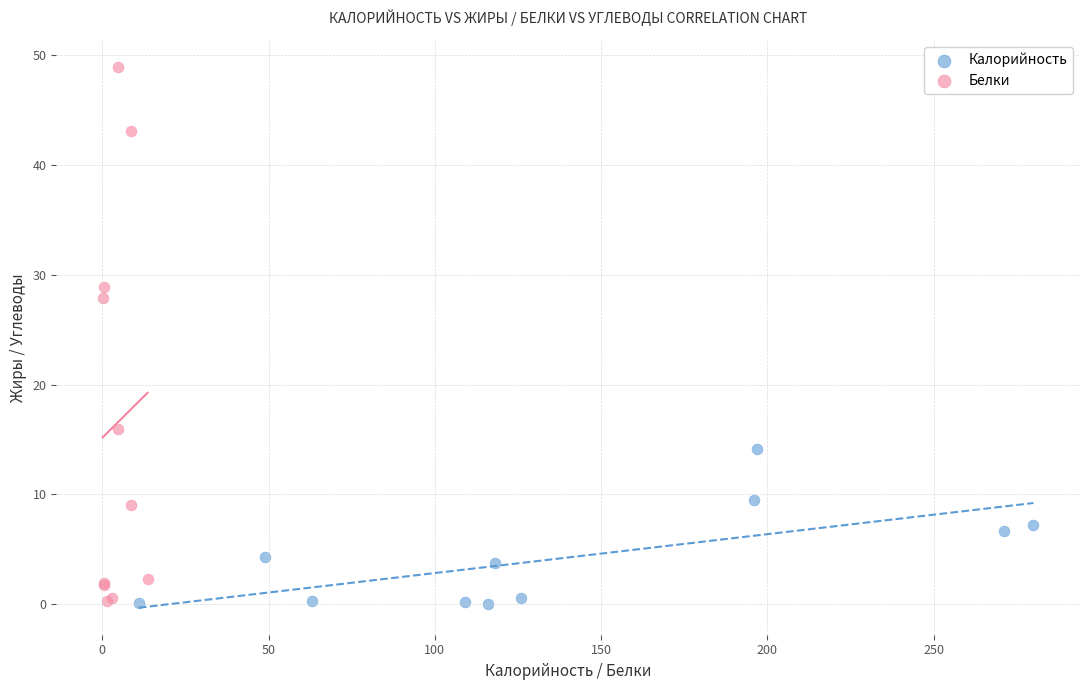

Which series reaches the maximum Y coordinate?

Белки